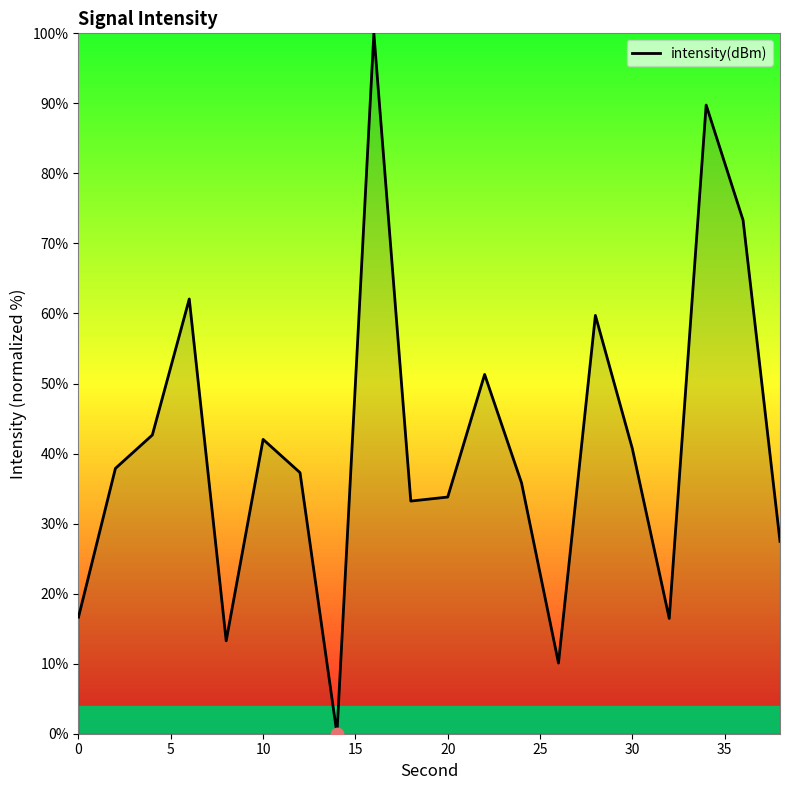

What is the difference between the maximum and minimum values?

100.0